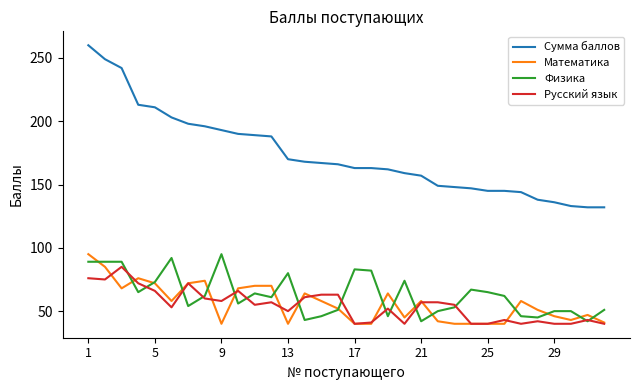

What is the smallest value displayed?

40